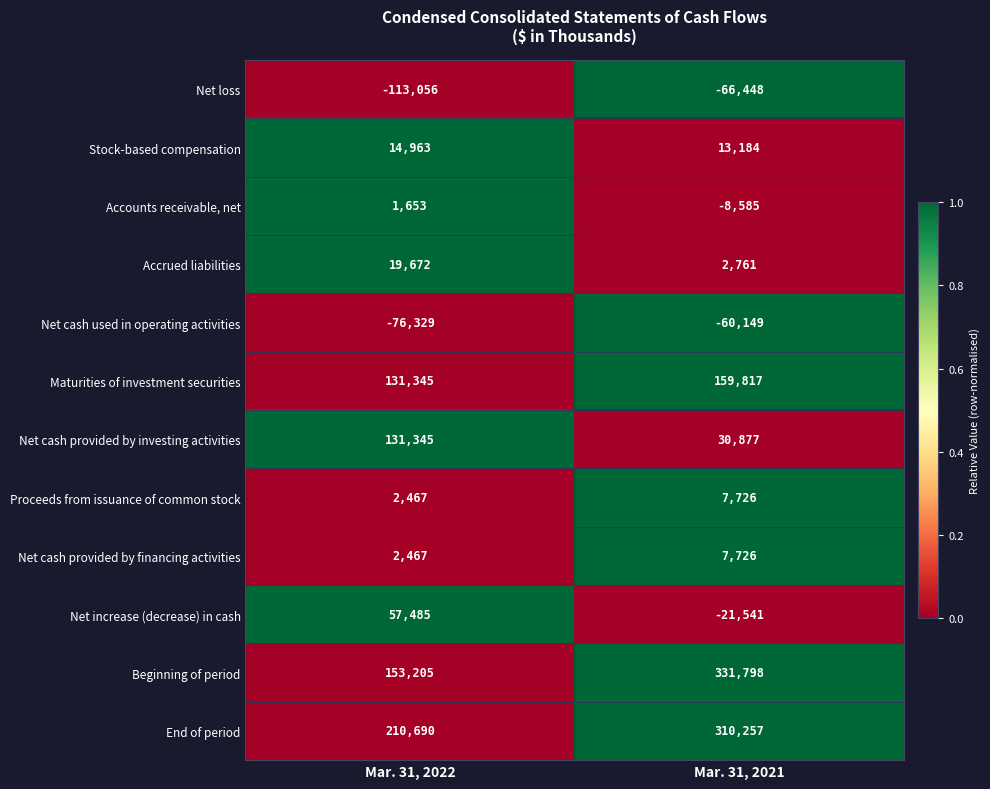

Reading left to right, extract all data points from this chart.

Net loss: Mar. 31, 2022=-113056	Mar. 31, 2021=-66448
Stock-based compensation: Mar. 31, 2022=14963	Mar. 31, 2021=13184
Accounts receivable, net: Mar. 31, 2022=1653	Mar. 31, 2021=-8585
Accrued liabilities: Mar. 31, 2022=19672	Mar. 31, 2021=2761
Net cash used in operating activities: Mar. 31, 2022=-76329	Mar. 31, 2021=-60149
Maturities of investment securities: Mar. 31, 2022=131345	Mar. 31, 2021=159817
Net cash provided by investing activities: Mar. 31, 2022=131345	Mar. 31, 2021=30877
Proceeds from issuance of common stock: Mar. 31, 2022=2467	Mar. 31, 2021=7726
Net cash provided by financing activities: Mar. 31, 2022=2467	Mar. 31, 2021=7726
Net increase (decrease) in cash: Mar. 31, 2022=57485	Mar. 31, 2021=-21541
Beginning of period: Mar. 31, 2022=153205	Mar. 31, 2021=331798
End of period: Mar. 31, 2022=210690	Mar. 31, 2021=310257